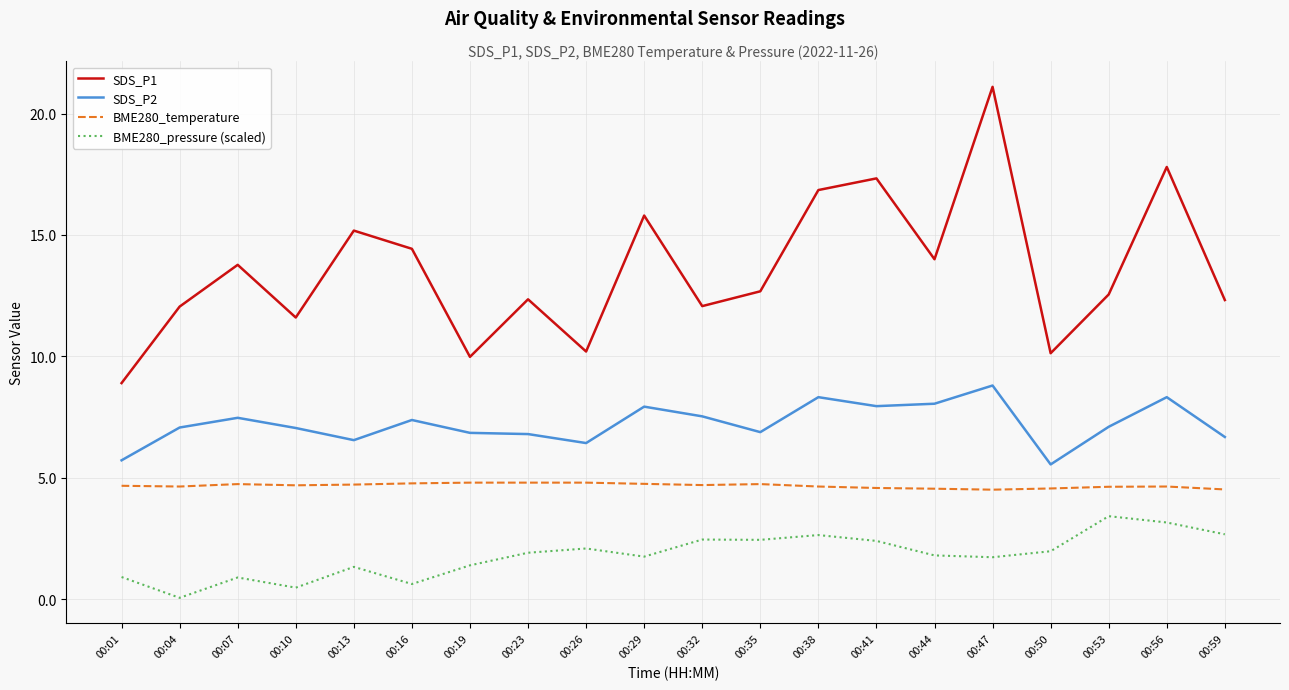

At which category is the sum across all series the highest?

00:47